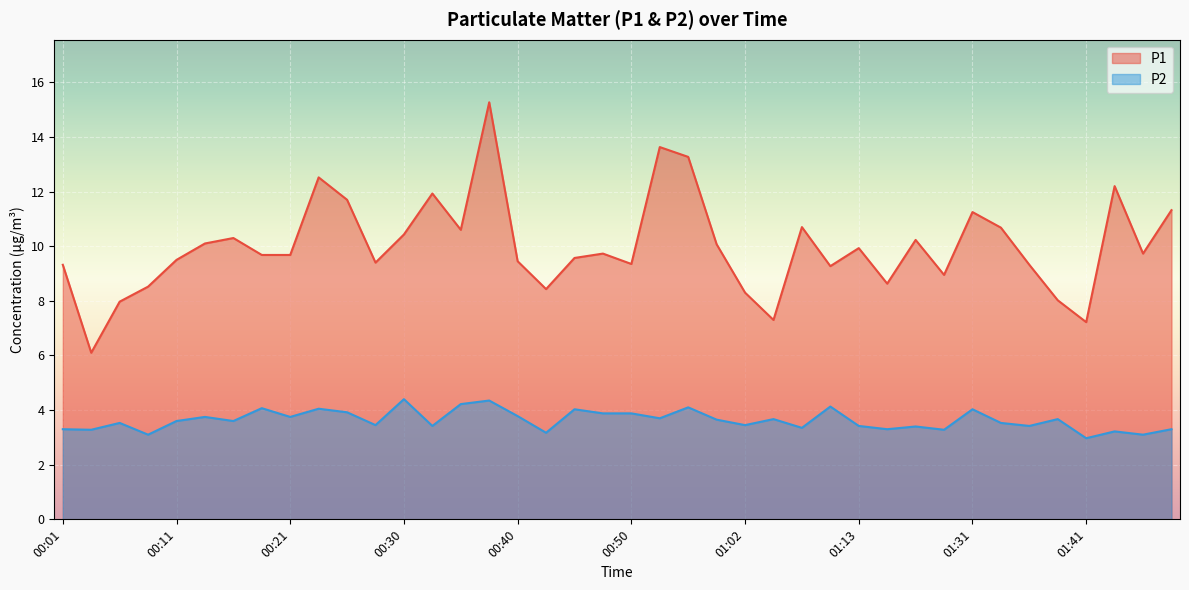

List the series in order of their overall mean, highest first.

P1, P2